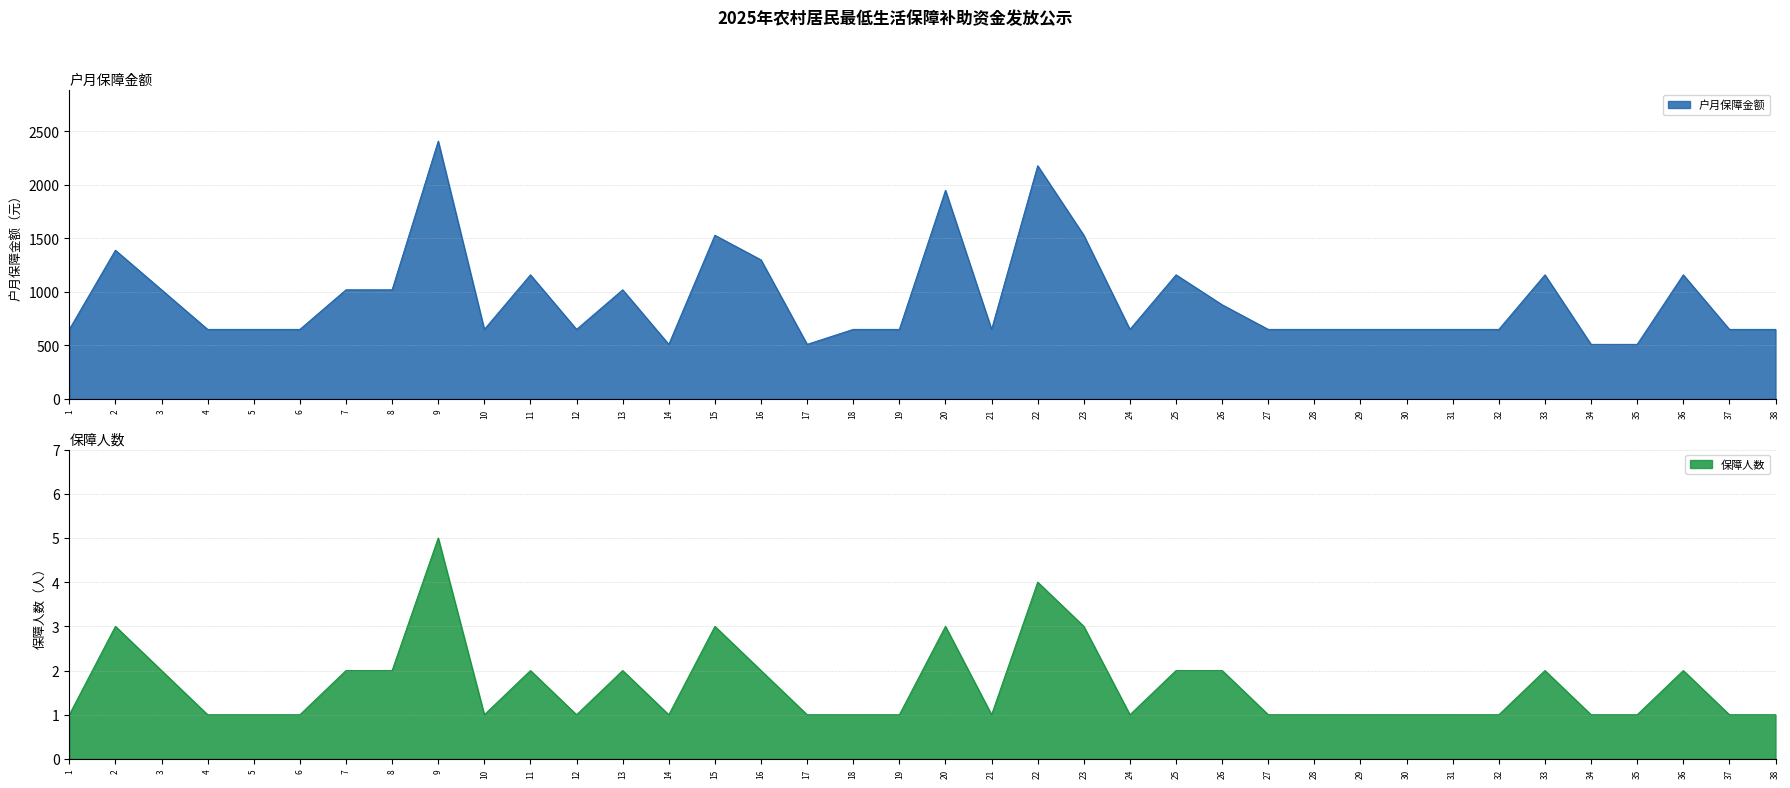

Reading left to right, extract all data points from this chart.

户月保障金额: 1=650	2=1390	3=1020	4=650	5=650	6=650	7=1020	8=1020	9=2410	10=650	11=1160	12=650	13=1020	14=510	15=1530	16=1300	17=510	18=650	19=650	20=1950	21=650	22=2180	23=1530	24=650	25=1160	26=880	27=650	28=650	29=650	30=650	31=650	32=650	33=1160	34=510	35=510	36=1160	37=650	38=650
保障人数: 1=1	2=3	3=2	4=1	5=1	6=1	7=2	8=2	9=5	10=1	11=2	12=1	13=2	14=1	15=3	16=2	17=1	18=1	19=1	20=3	21=1	22=4	23=3	24=1	25=2	26=2	27=1	28=1	29=1	30=1	31=1	32=1	33=2	34=1	35=1	36=2	37=1	38=1